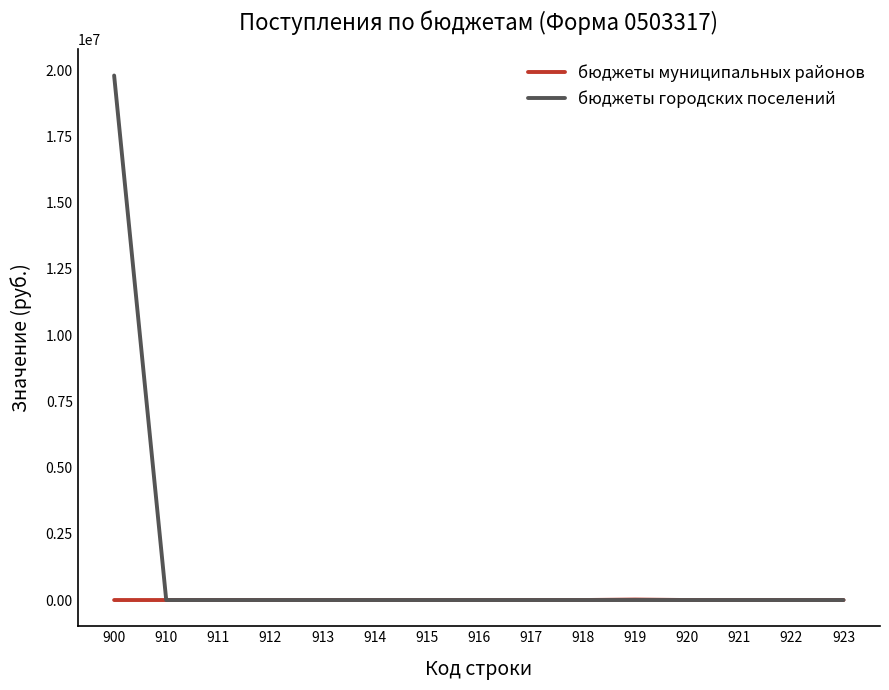

True or false: бюджеты городских поселений has a value of 0.0 at 915.

True